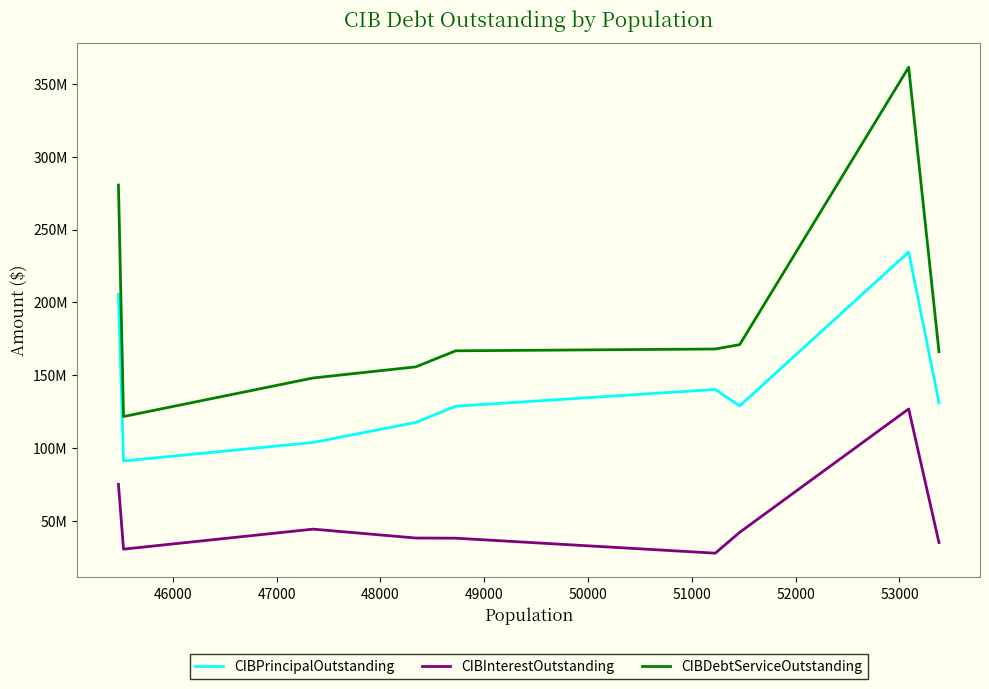

True or false: CIBInterestOutstanding and CIBDebtServiceOutstanding intersect in this chart.

False